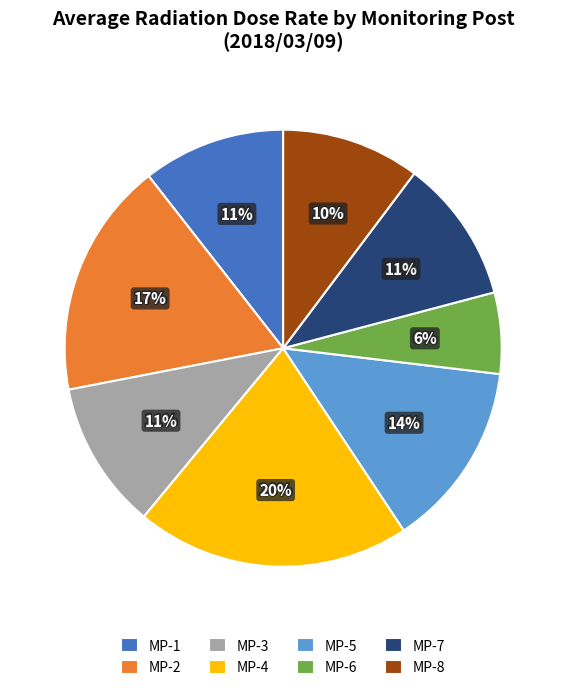

How many segments does this pie chart have?

8